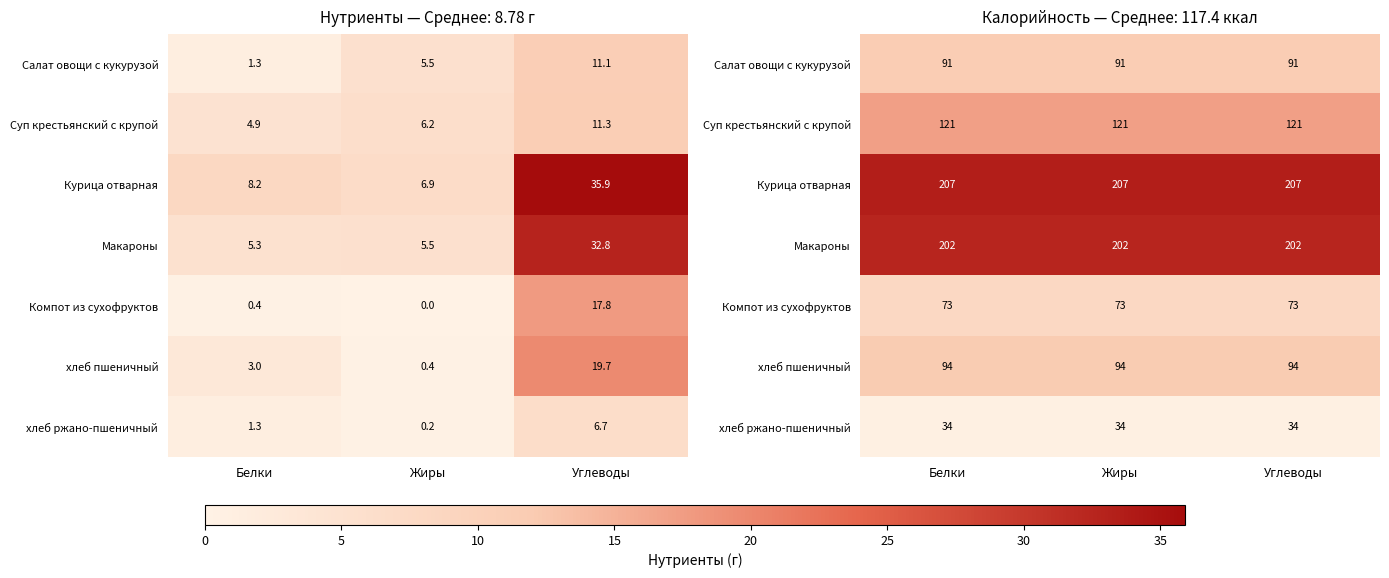

What is the difference between the highest and lowest values at Углеводы?

172.9